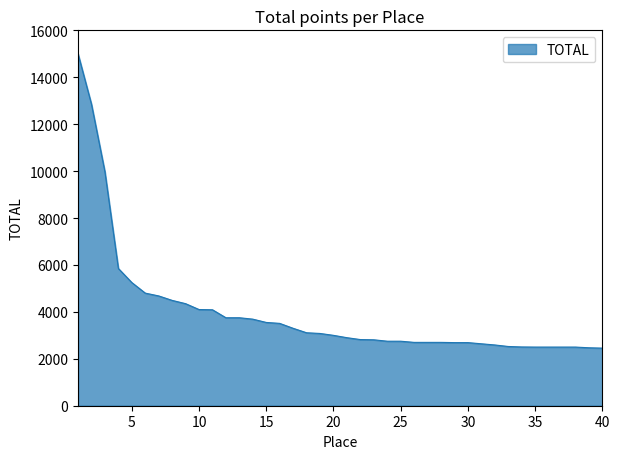

What is the difference between the maximum and minimum values?

12545